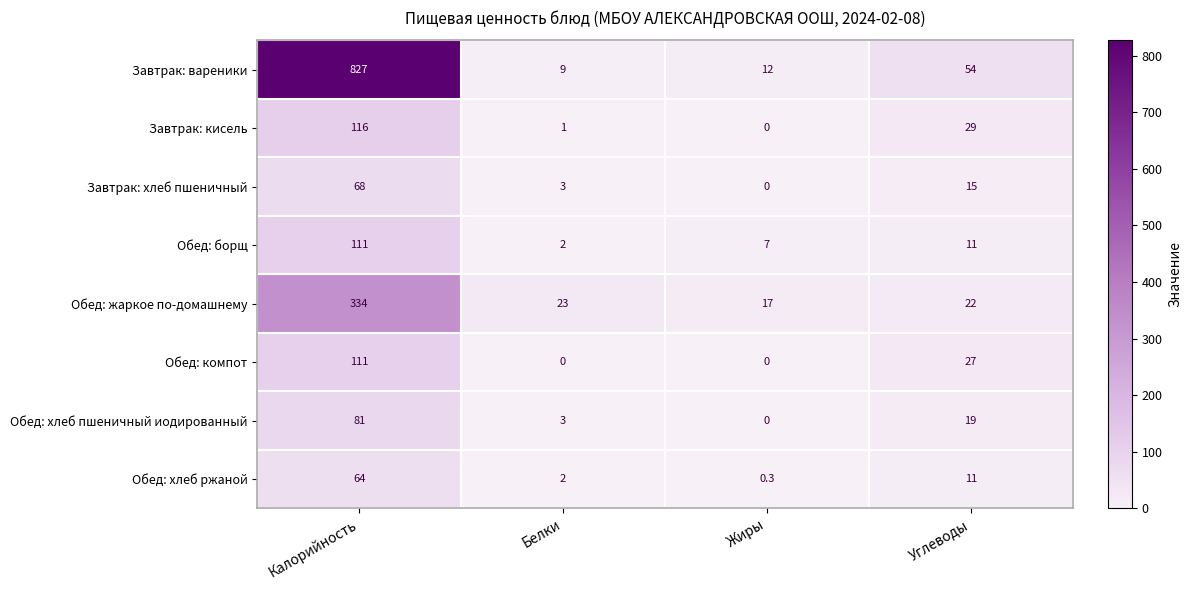

The value of Обед: борщ at Жиры is 7.0. True or false?

True